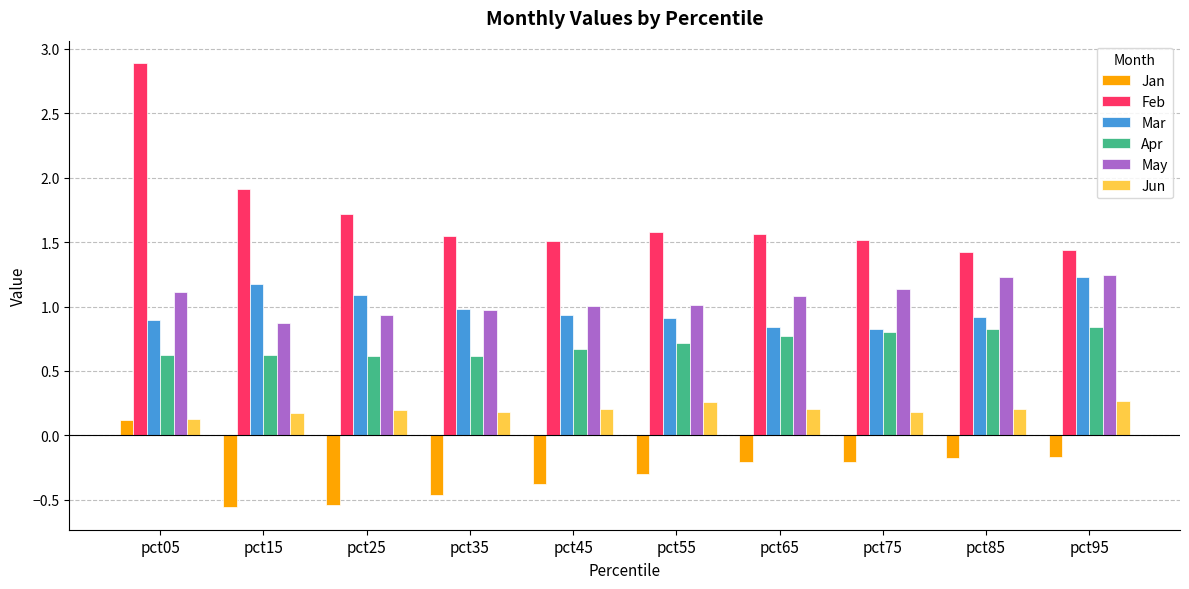

What is the sum of the May values at pct25 and pct65?

2.0